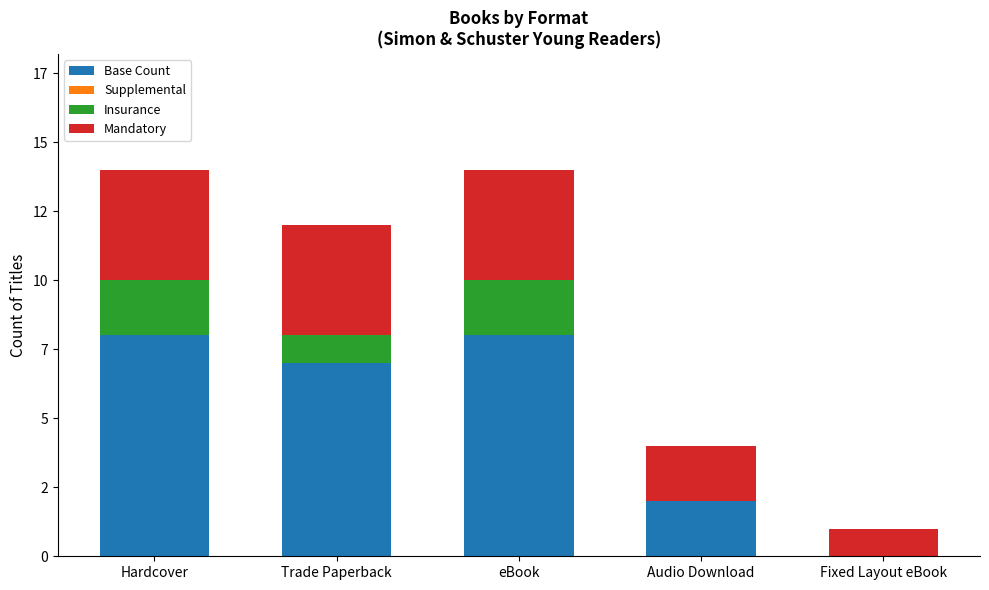

What is the average value of the Insurance series?

1